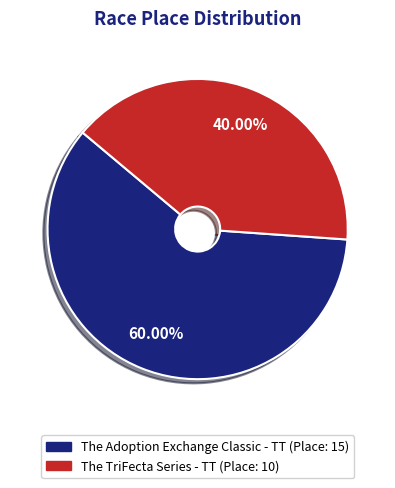

Is it true that The Adoption Exchange Classic - TT is 60% of the pie?

True